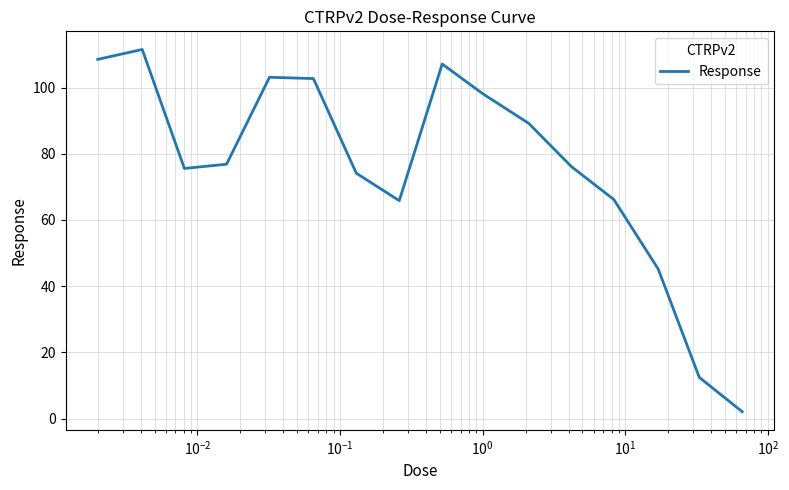

What is the smallest value displayed?

2.1